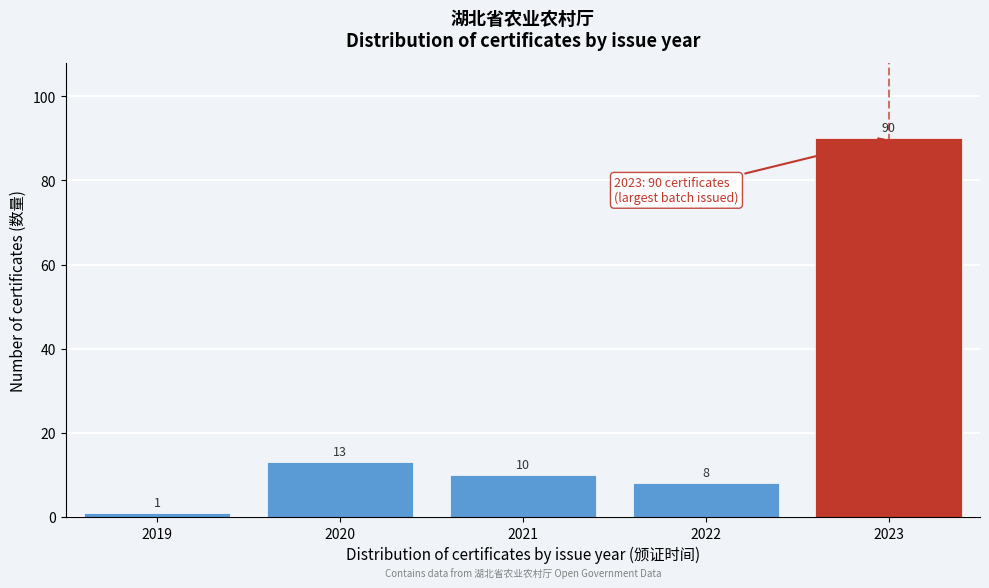

Reading left to right, transcribe all the data shown in this chart.

2019=1	2020=13	2021=10	2022=8	2023=90